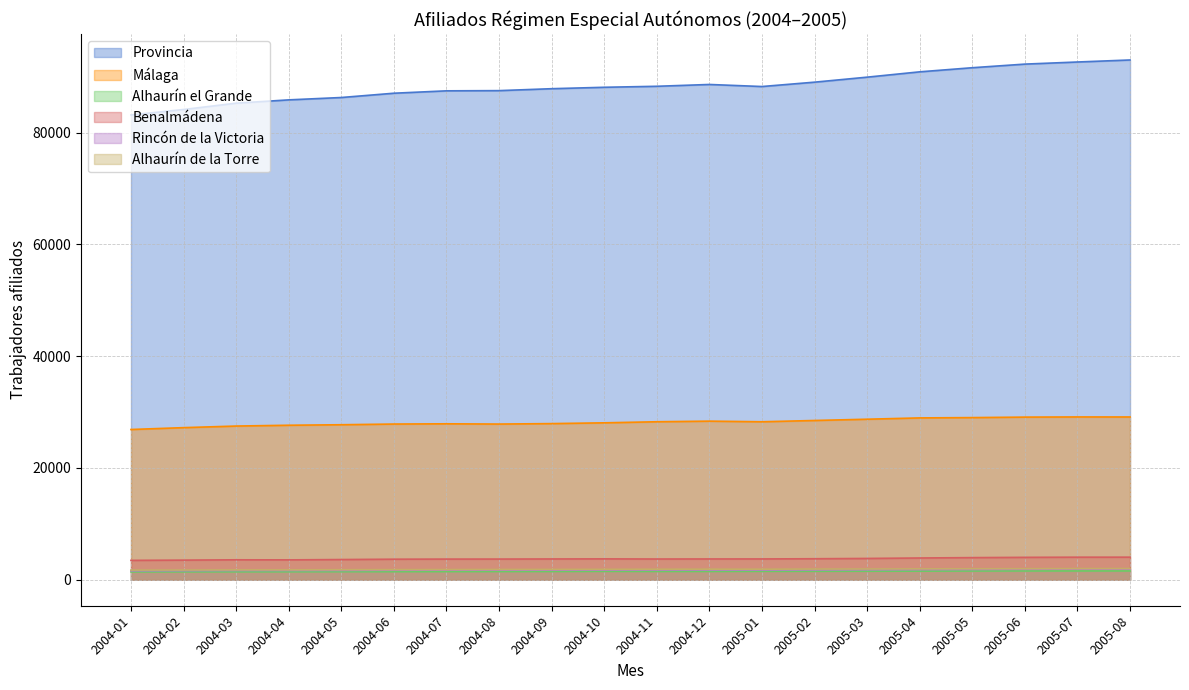

Is the value of Provincia at 2005-05 greater than the value of Benalmádena at 2005-01?

Yes